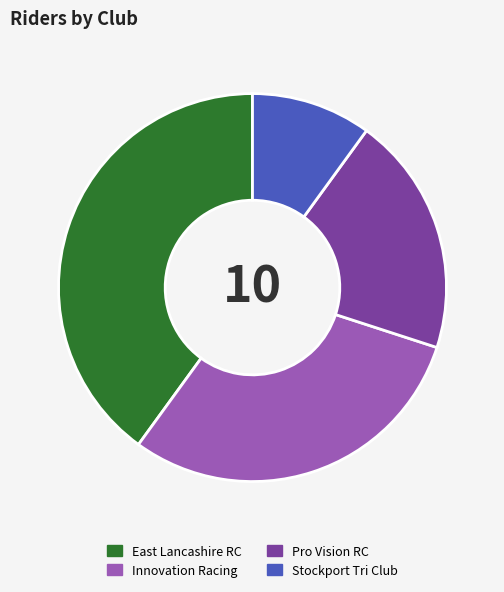

Rank the categories by value from highest to lowest.

East Lancashire RC, Innovation Racing, Pro Vision RC, Stockport Tri Club